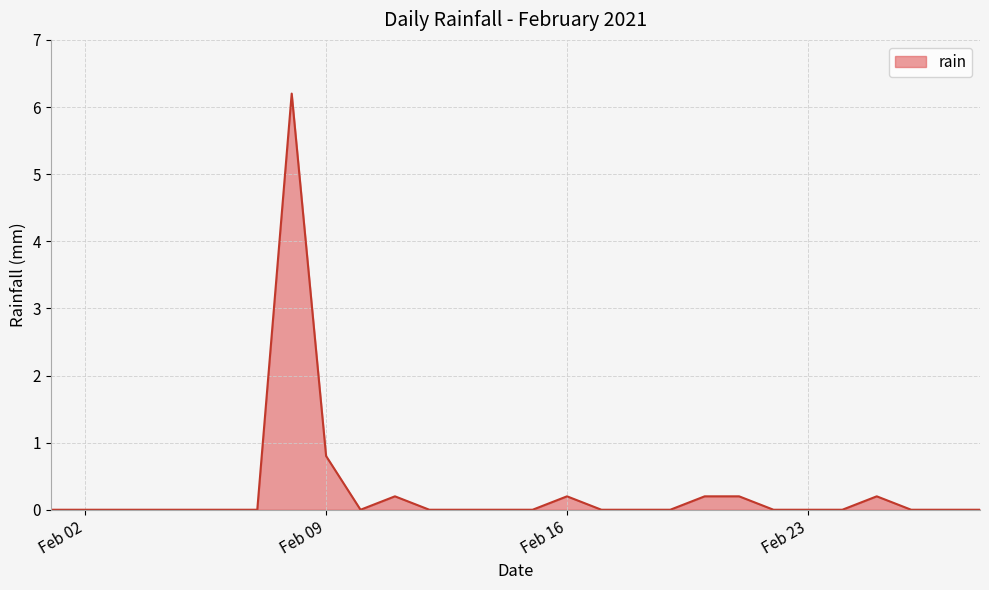

How many lines are shown in the chart?

1